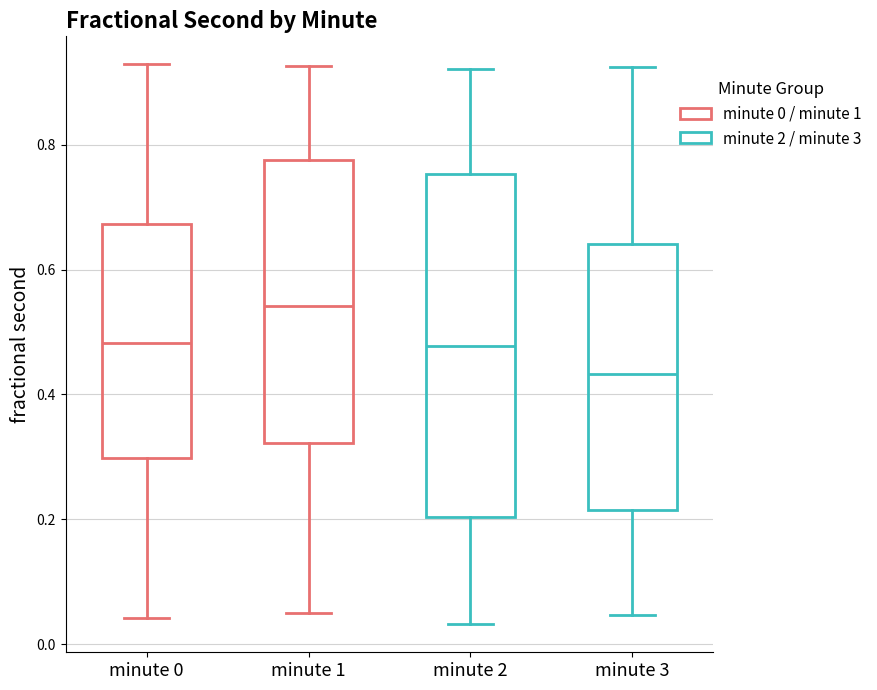

Reading left to right, read every box against the y-axis: the position of its median line, the range the box covers, and the ends of its whiskers. The values are not printed on the chart, so give them approximately, as read against the axis.

minute 0: median 0.48, box 0.30 to 0.68, whiskers 0.04 to 0.92
minute 1: median 0.54, box 0.32 to 0.78, whiskers 0.04 to 0.92
minute 2: median 0.48, box 0.20 to 0.76, whiskers 0.04 to 0.92
minute 3: median 0.44, box 0.22 to 0.64, whiskers 0.04 to 0.92